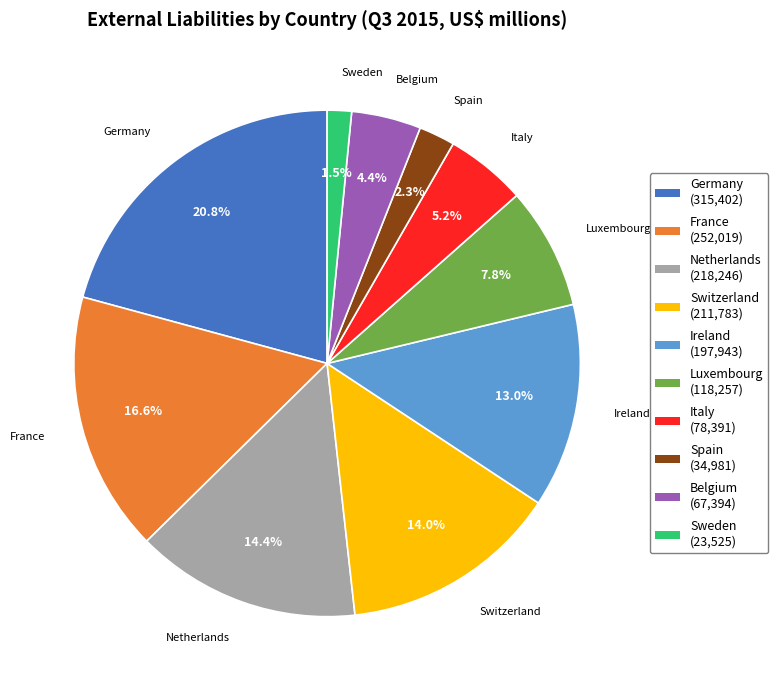

What is the smallest slice in the pie chart?

Sweden